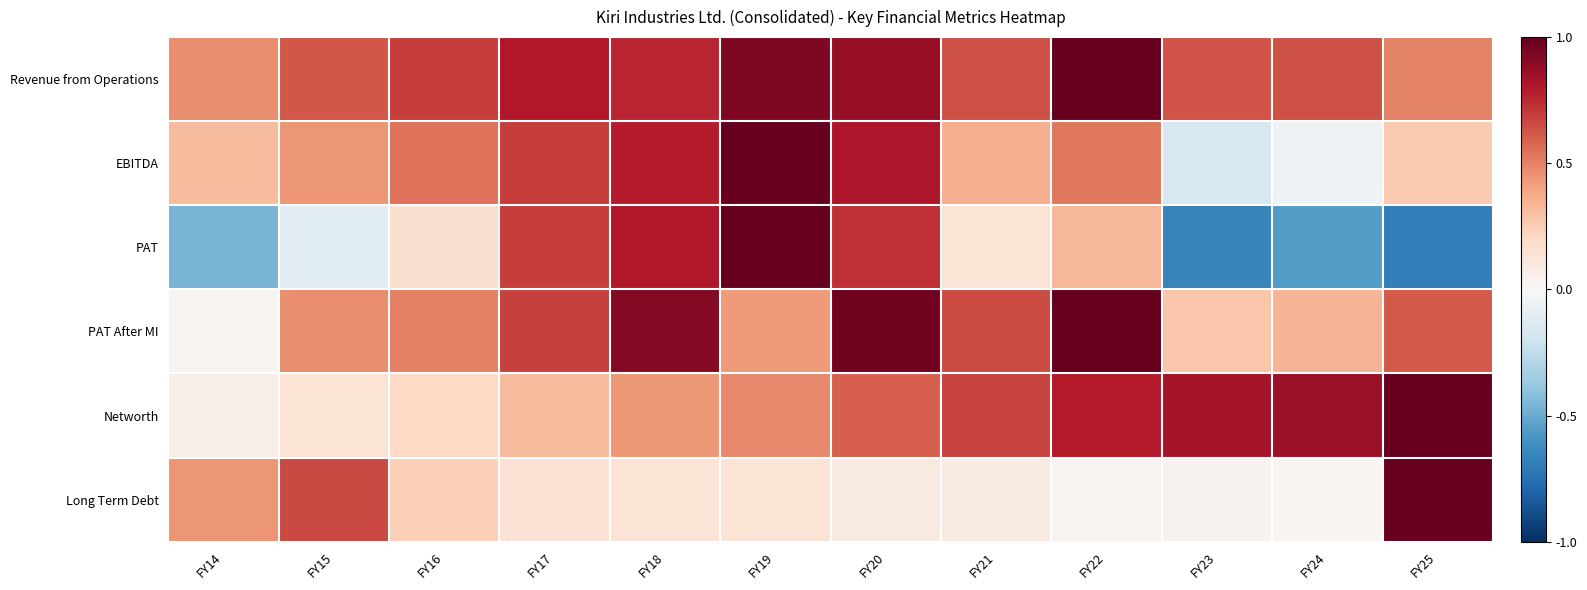

Count the number of categories in the chart.

12